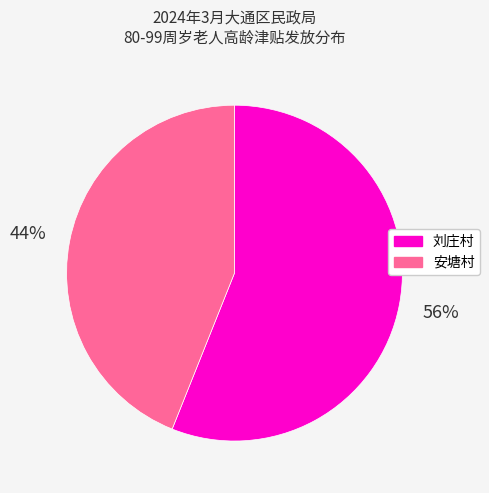

Count the number of slices in the pie.

2